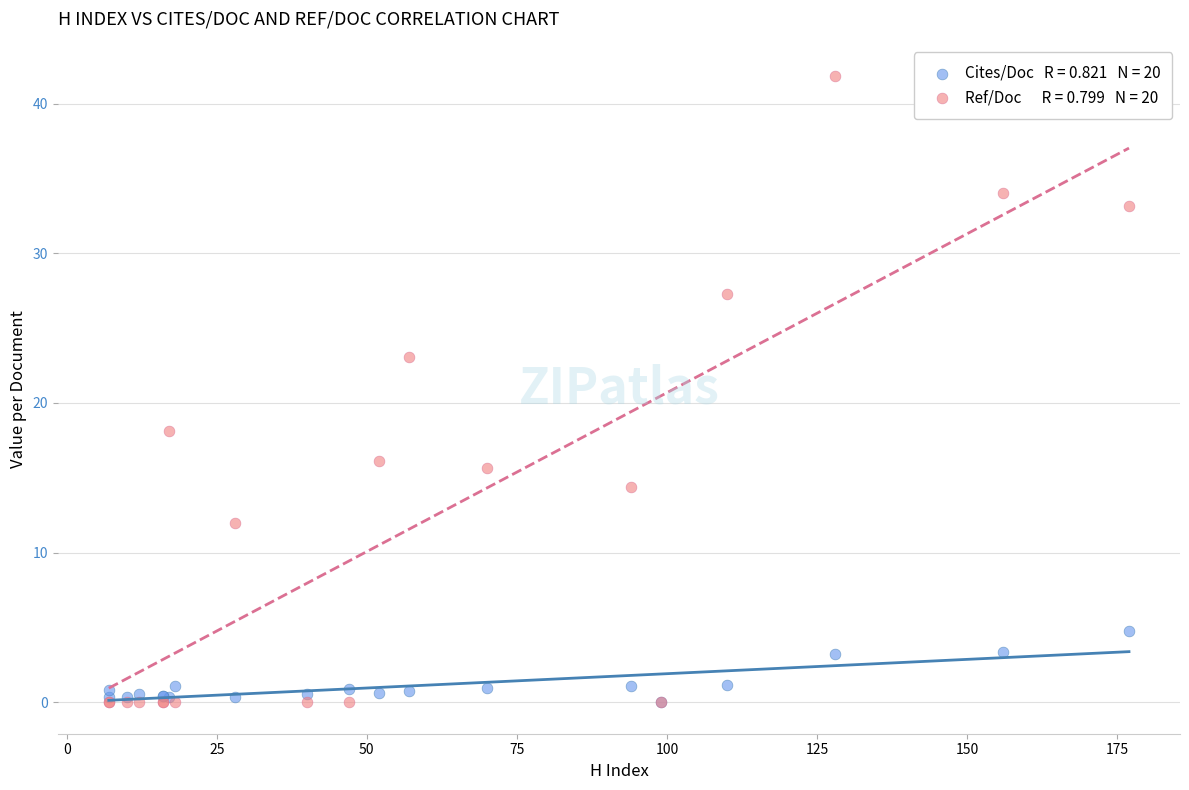

Across all series, what Y value is closest to 20?

18.1